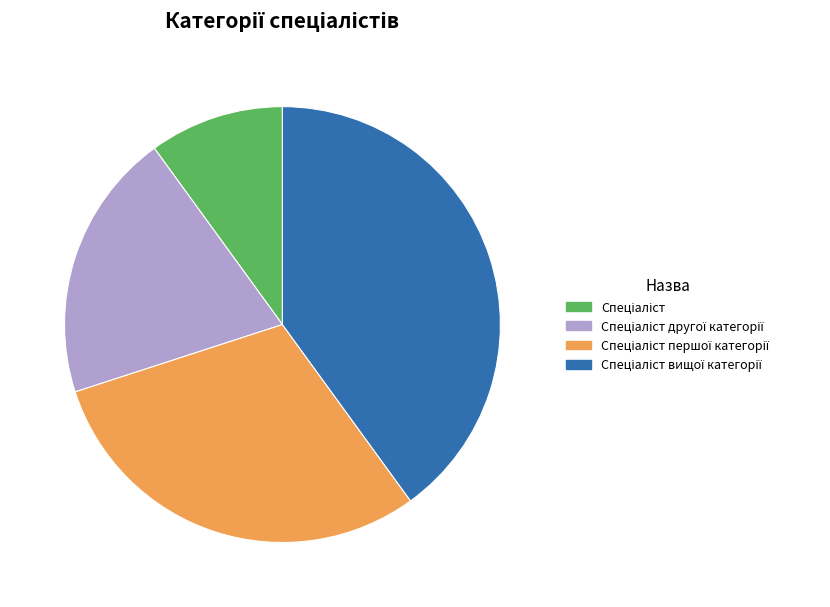

Does any single category account for the majority?

No